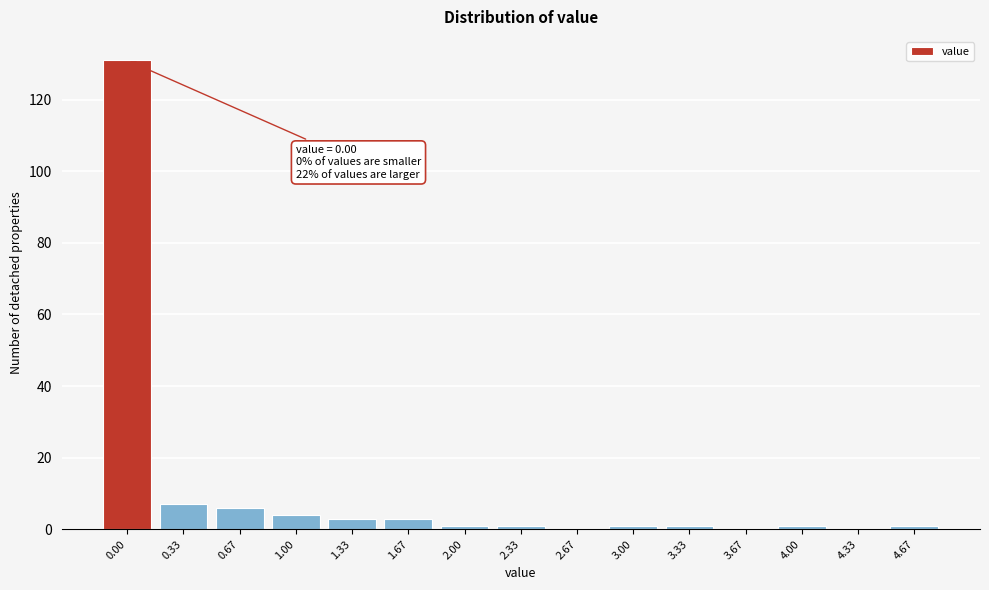

Reading left to right, transcribe all the data shown in this chart.

0.00=131	0.33=7	0.67=6	1.00=4	1.33=3	1.67=3	2.00=1	2.33=1	2.67=0	3.00=1	3.33=1	3.67=0	4.00=1	4.33=0	4.67=1